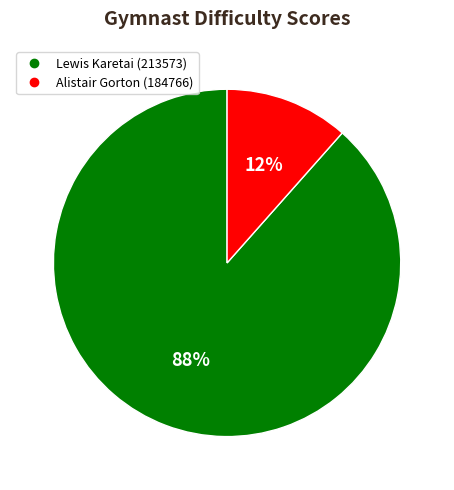

Rank the categories by value from lowest to highest.

Alistair Gorton (184766), Lewis Karetai (213573)